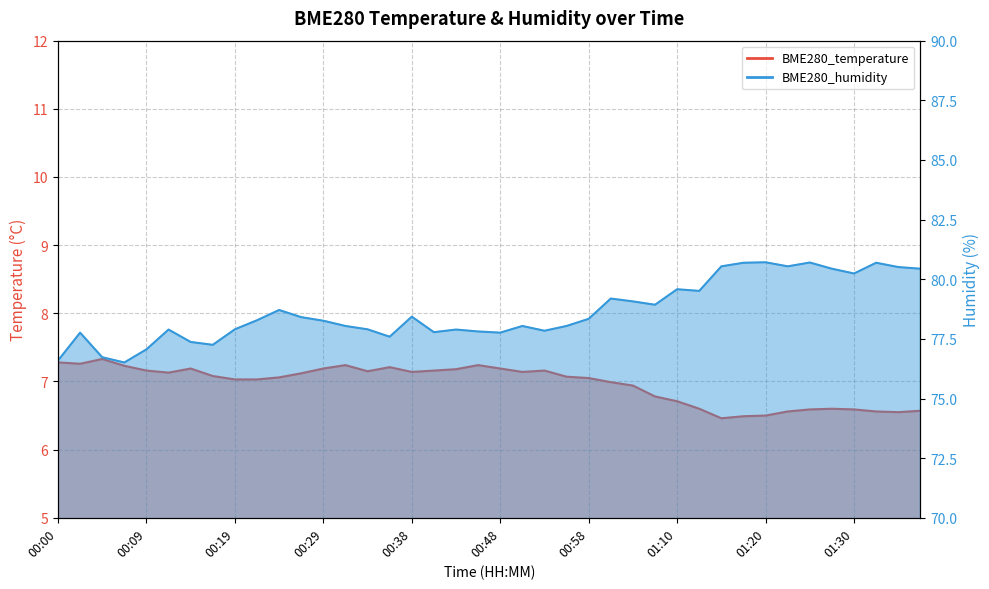

The BME280_temperature series shows 7.2 at 00:36. True or false?

True